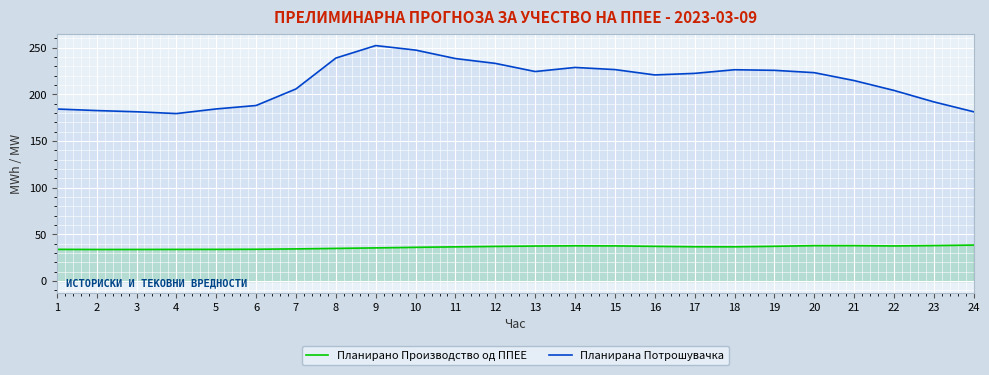

Reading left to right, extract all data points from this chart.

Планирано Производство од ППЕЕ: 1=34.0	2=33.8	3=33.9	4=33.9	5=34.0	6=34.1	7=34.5	8=35.0	9=35.5	10=36.1	11=36.6	12=37.1	13=37.5	14=37.8	15=37.7	16=37.2	17=36.8	18=36.7	19=37.2	20=37.9	21=38.0	22=37.6	23=38.0	24=38.6
Планирана Потрошувачка: 1=184.3	2=182.6	3=181.3	4=179.4	5=184.3	6=188.0	7=205.8	8=238.8	9=252.2	10=247.4	11=238.3	12=233.1	13=224.4	14=228.8	15=226.5	16=220.8	17=222.4	18=226.3	19=225.7	20=223.2	21=214.7	22=204.2	23=191.9	24=181.3